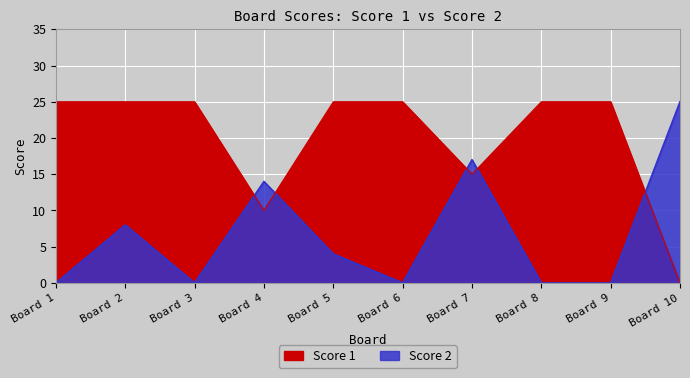

At which category is the sum across all series the highest?

Board 2